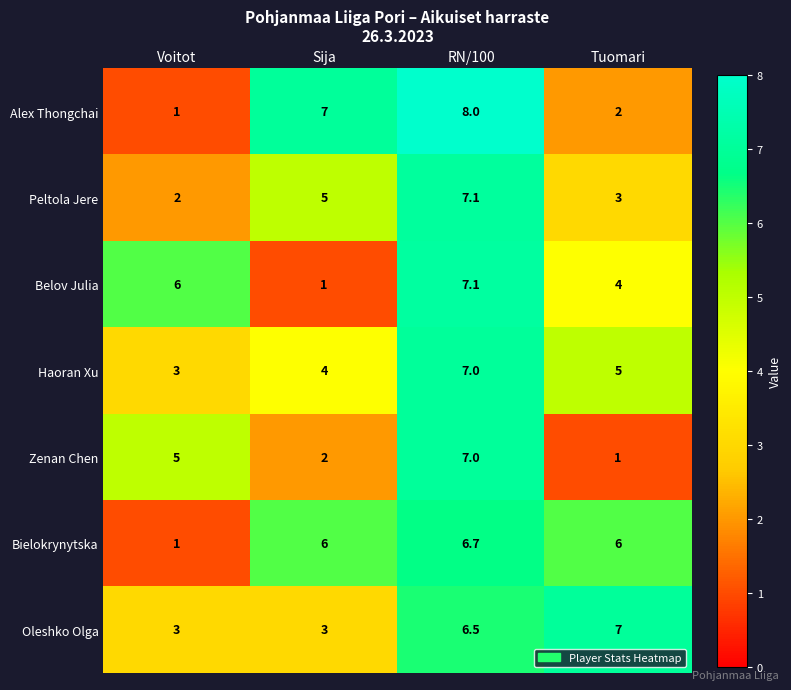

The Haoran Xu series shows 3.5 at RN/100. True or false?

False